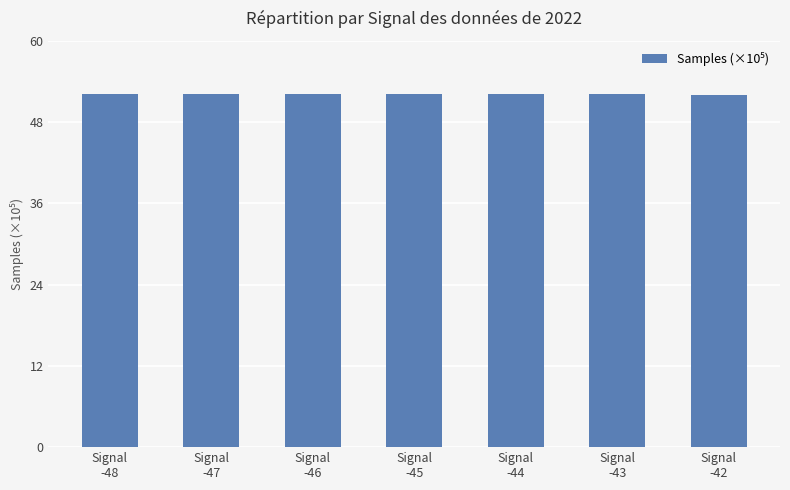

What is the label of the 2nd bar from the right?

Signal
-43